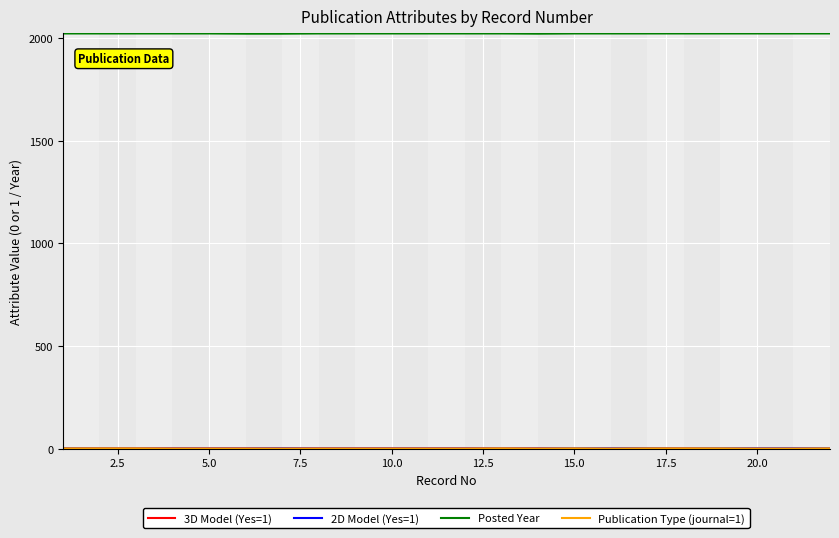

Which series has the largest total across all categories?

Posted Year